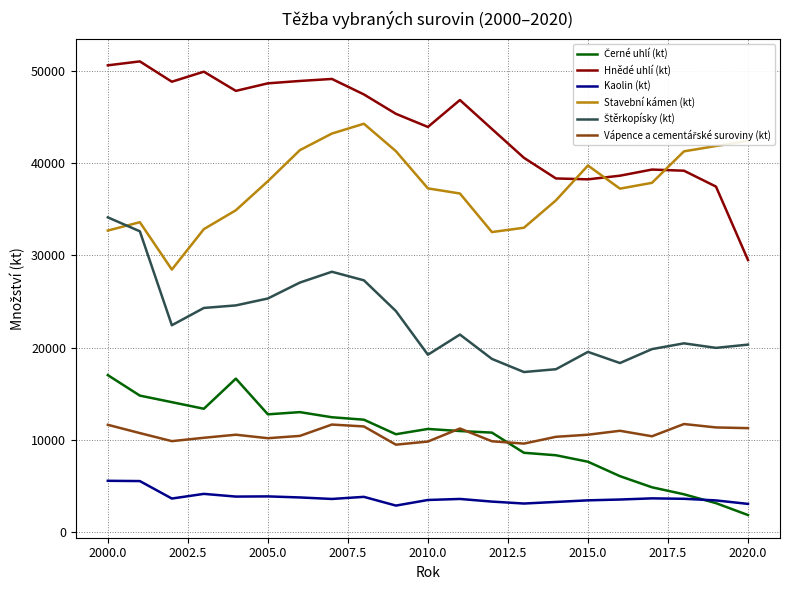

Which series has the widest spread of values?

Hnědé uhlí (kt)